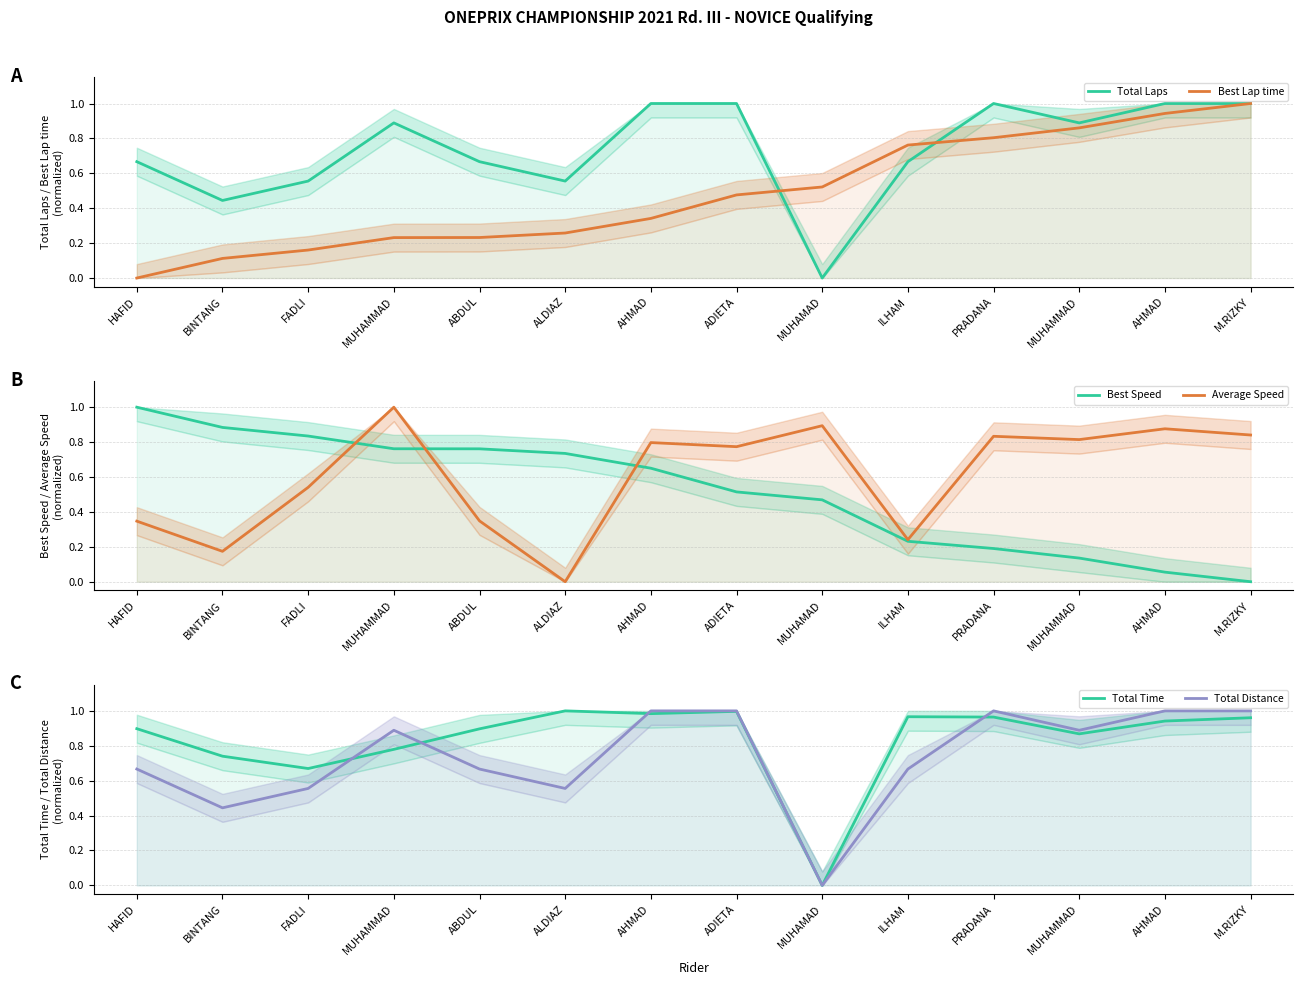

Reading left to right, what are all the values shown in this chart?

Total Laps: 0.7	0.4	0.6	0.9	0.7	0.6	1.0	1.0	0.0	0.7	1.0	0.9	1.0	1.0
Best Lap time: 0.0	0.1	0.2	0.2	0.2	0.3	0.3	0.5	0.5	0.8	0.8	0.9	0.9	1.0
Best Speed: 1.0	0.9	0.8	0.8	0.8	0.7	0.7	0.5	0.5	0.2	0.2	0.1	0.1	0.0
Average Speed: 0.3	0.2	0.5	1.0	0.3	0.0	0.8	0.8	0.9	0.2	0.8	0.8	0.9	0.8
Total Time: 0.9	0.7	0.7	0.8	0.9	1.0	1.0	1.0	0.0	1.0	1.0	0.9	0.9	1.0
Total Distance: 0.7	0.4	0.6	0.9	0.7	0.6	1.0	1.0	0.0	0.7	1.0	0.9	1.0	1.0